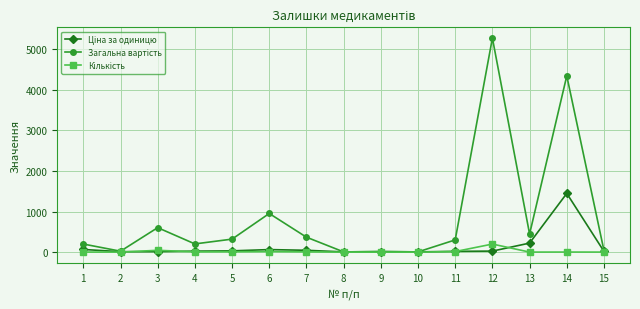

What is the greatest value displayed?

5278.0